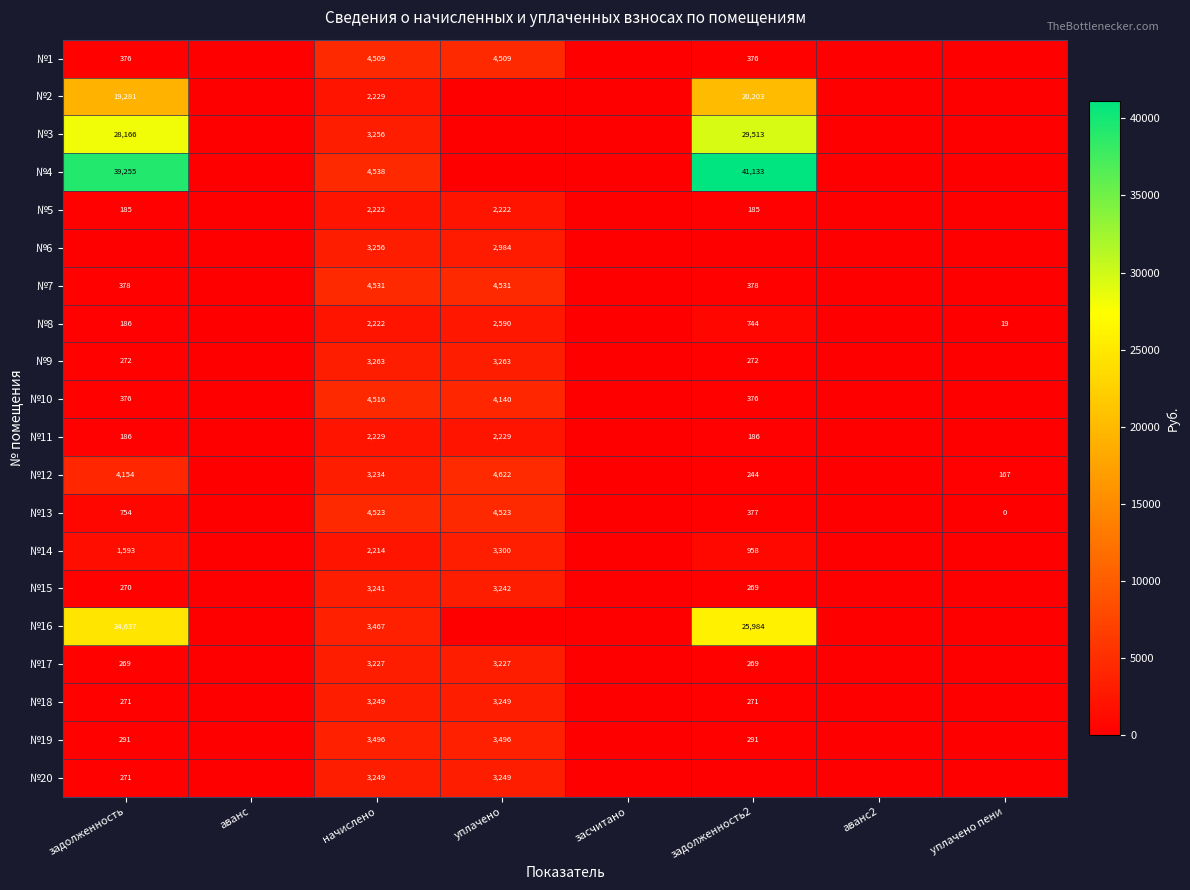

What is the difference between the highest and lowest values at начислено?

2324